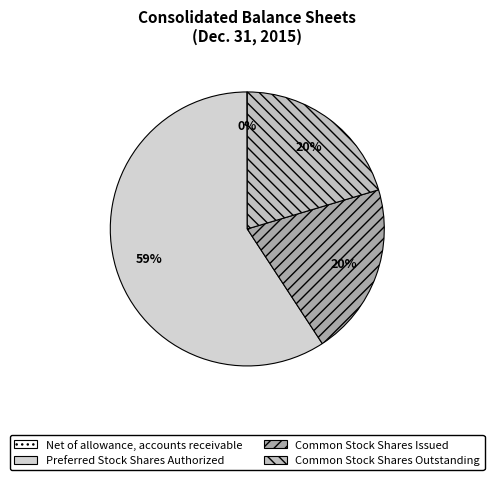

Is there a majority slice in this chart?

Yes